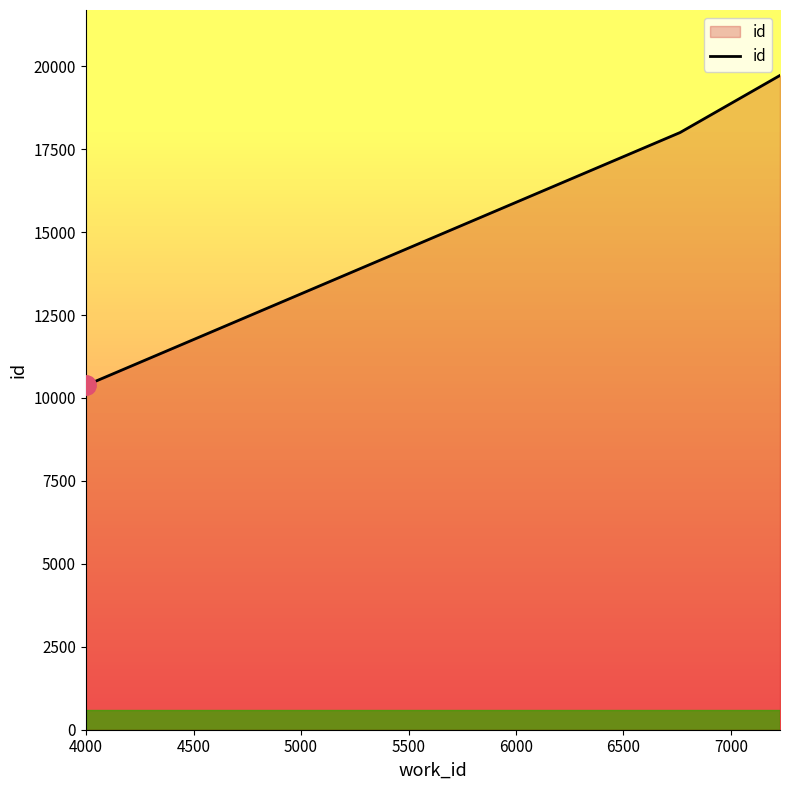

How many values are between 10379 and 19723?

3